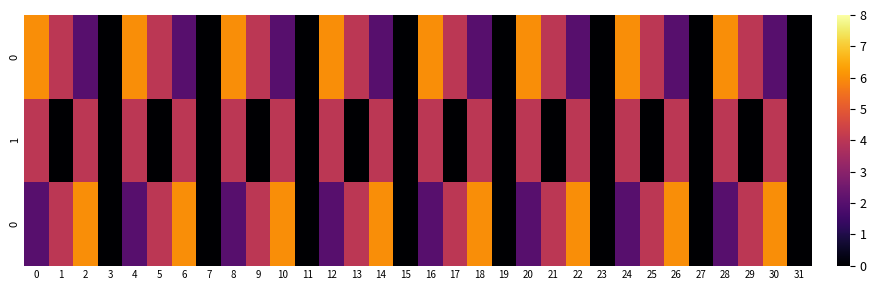

What is the total value across all series at 12?

12